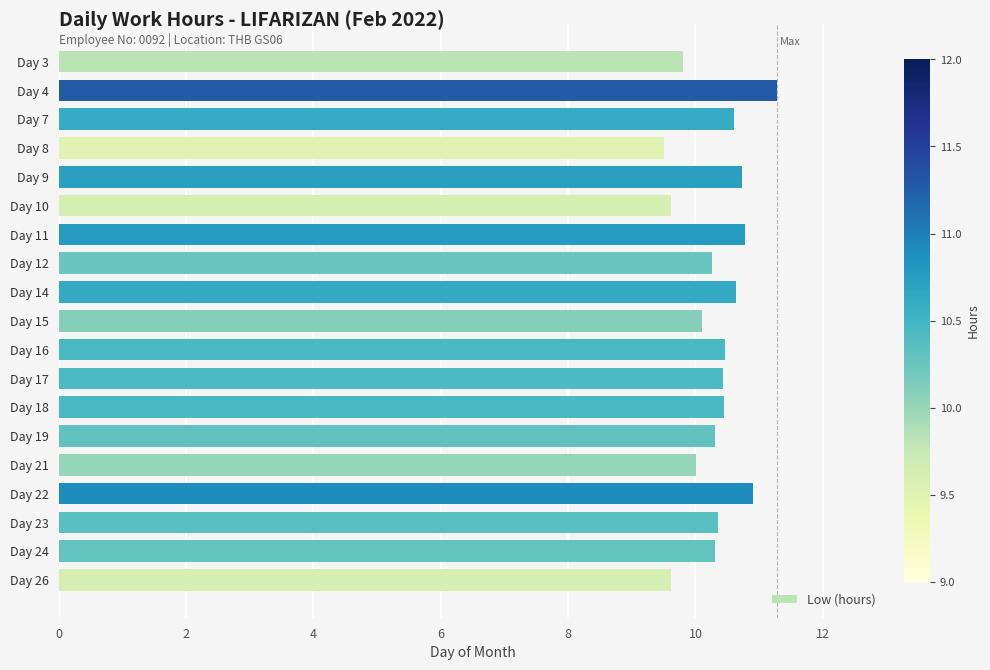

What value does the data have at Day 14?

10.6